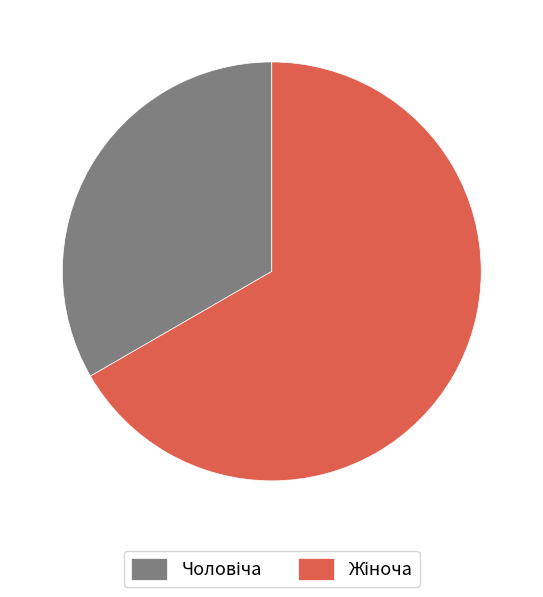

Is there any slice that represents more than half of the pie?

Yes